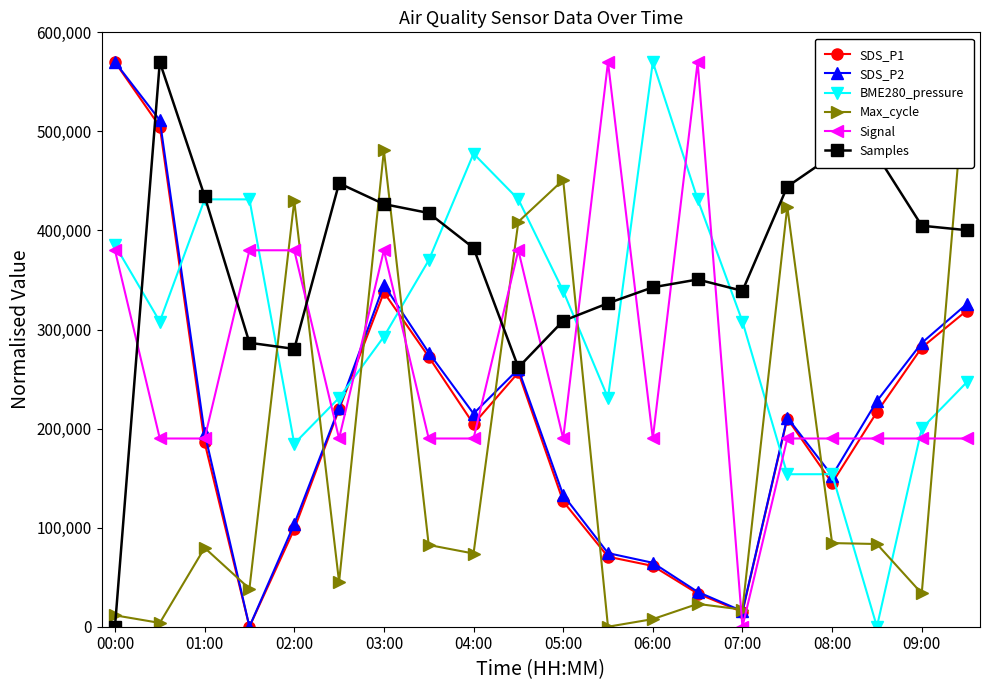

Reading left to right, transcribe all the data shown in this chart.

SDS_P1: 570000.0	504910.3	185970.6	0.0	98564.4	219445.4	337536.7	272447.0	204567.7	256639.5	126460.0	70668.8	61370.3	33474.7	14877.7	210146.8	145057.1	216655.8	281745.5	318939.6
SDS_P2: 570000.0	511337.9	195540.3	0.0	103636.4	220960.5	345128.6	276689.5	215094.3	260068.6	132967.4	74305.3	64528.3	35197.3	15643.2	211183.5	152521.4	227804.5	286466.6	325574.6
BME280_pressure: 385195.9	308060.3	431397.0	431397.0	184804.1	231005.1	292793.9	369849.2	477598.0	431397.0	338994.9	231005.1	570000.0	431397.0	308060.3	153949.8	153949.8	0.0	200150.8	246592.9
Max_cycle: 11515.2	3838.4	79646.5	38383.8	429899.0	45101.0	480757.6	82525.3	73888.9	408787.9	451010.1	0.0	7676.8	23030.3	17272.7	424141.4	84444.4	83484.8	33585.9	570000.0
Signal: 380000.0	190000.0	190000.0	380000.0	380000.0	190000.0	380000.0	190000.0	190000.0	380000.0	190000.0	570000.0	190000.0	570000.0	0.0	190000.0	190000.0	190000.0	190000.0	190000.0
Samples: 0.0	570000.0	434654.0	286624.2	280436.9	447647.2	426610.6	417639.1	382371.8	261720.5	308743.6	326531.9	342618.7	350507.5	339061.1	444244.2	475335.1	476108.5	404800.5	400314.8